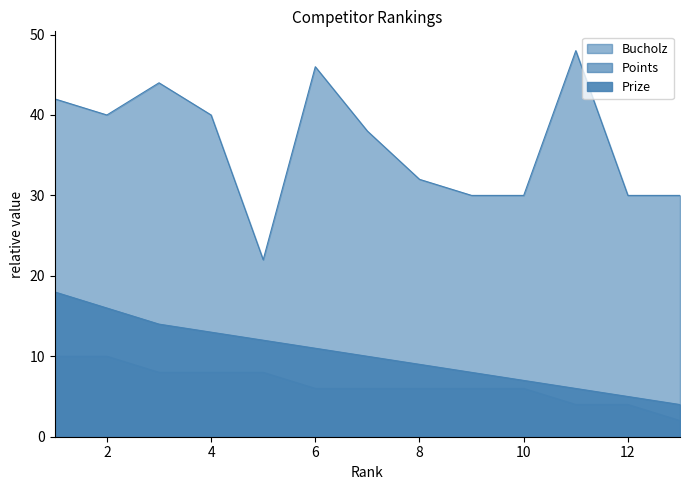

What is the value of the Bucholz point at the 12th from the left?

30